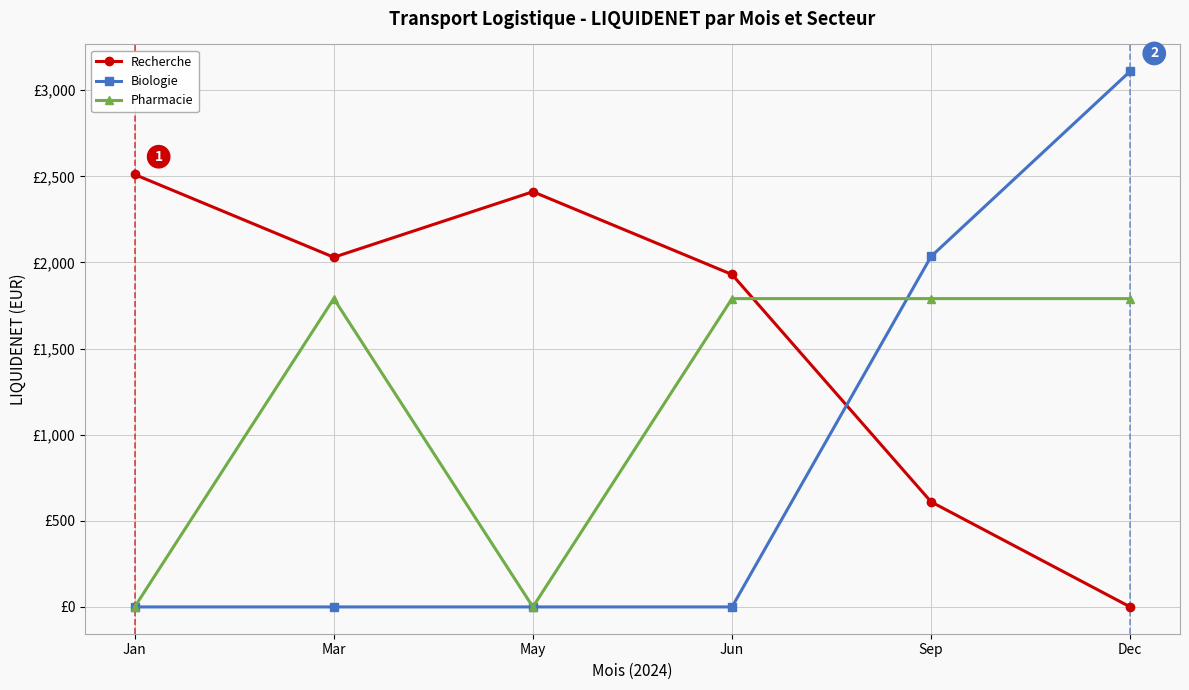

Which series has the largest total across all categories?

Recherche